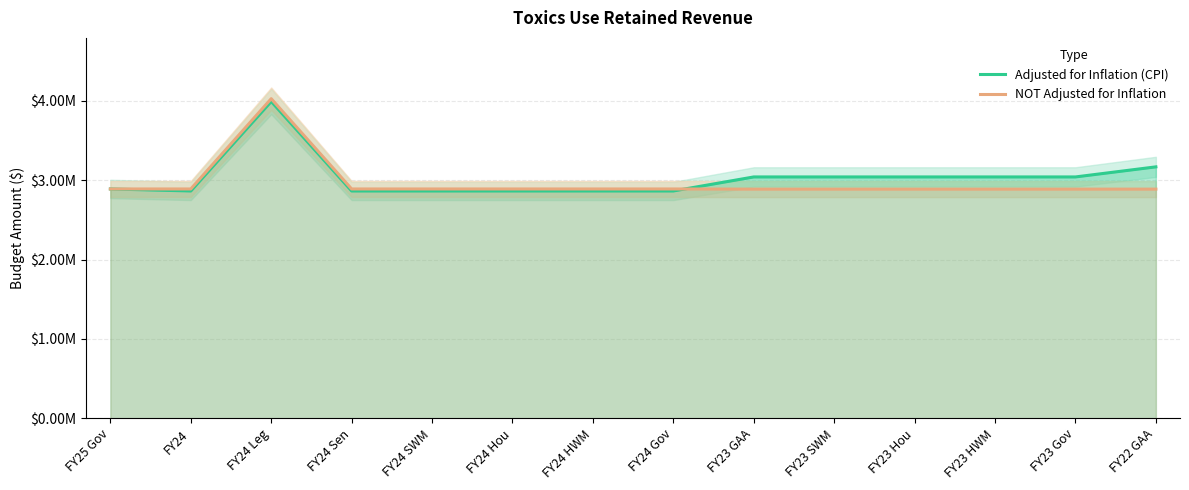

At which category does the chart reach its peak across all series?

FY24 Leg